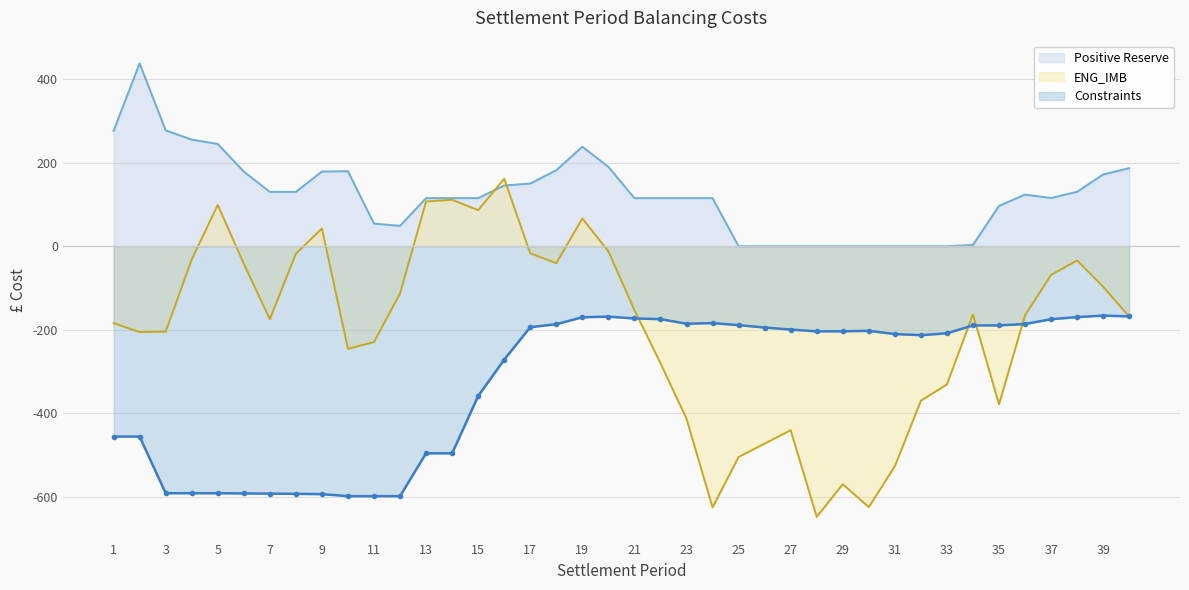

Rank the series by their maximum value, from highest to lowest.

Positive Reserve, ENG_IMB, Constraints